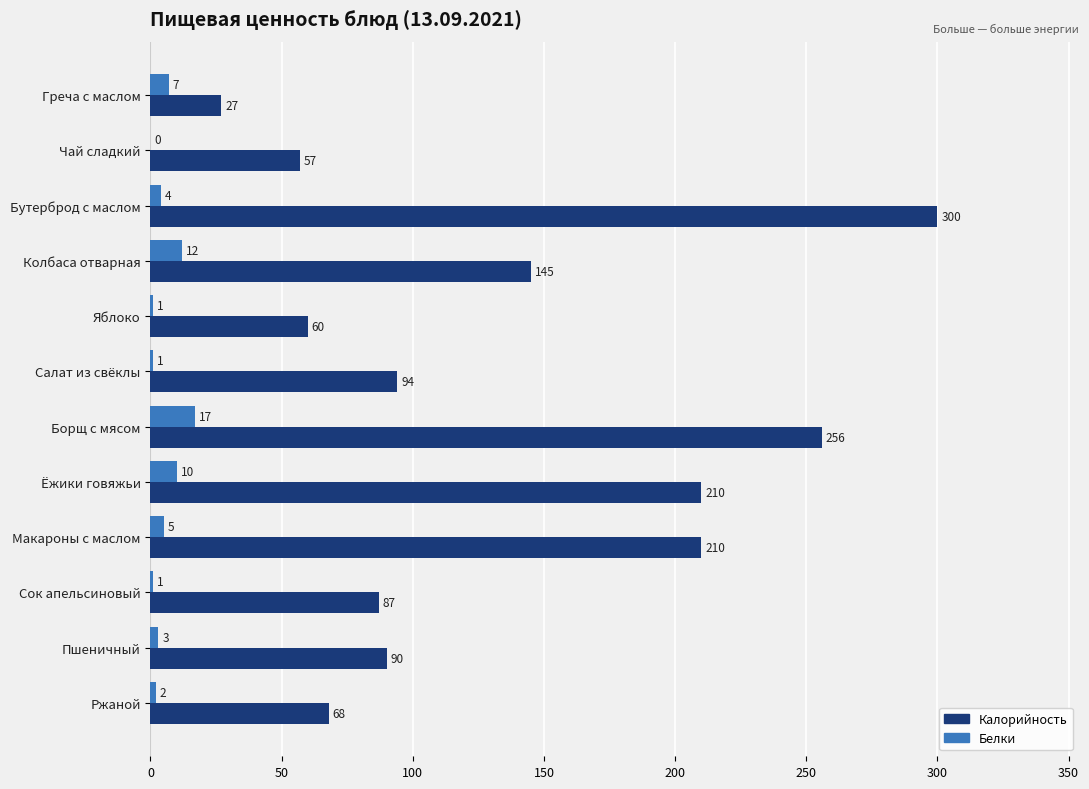

What is the sum of all Калорийность values?

1604